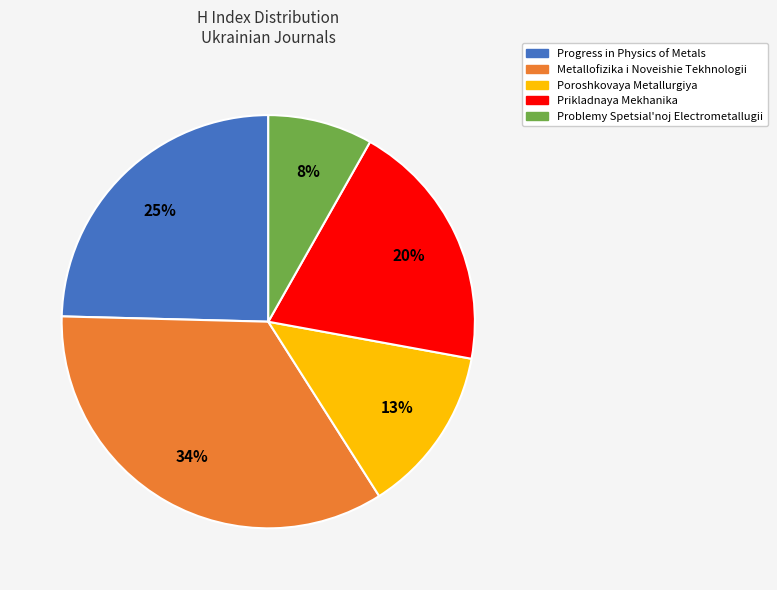

True or false: Metallofizika i Noveishie Tekhnologii accounts for 34% of the total.

True